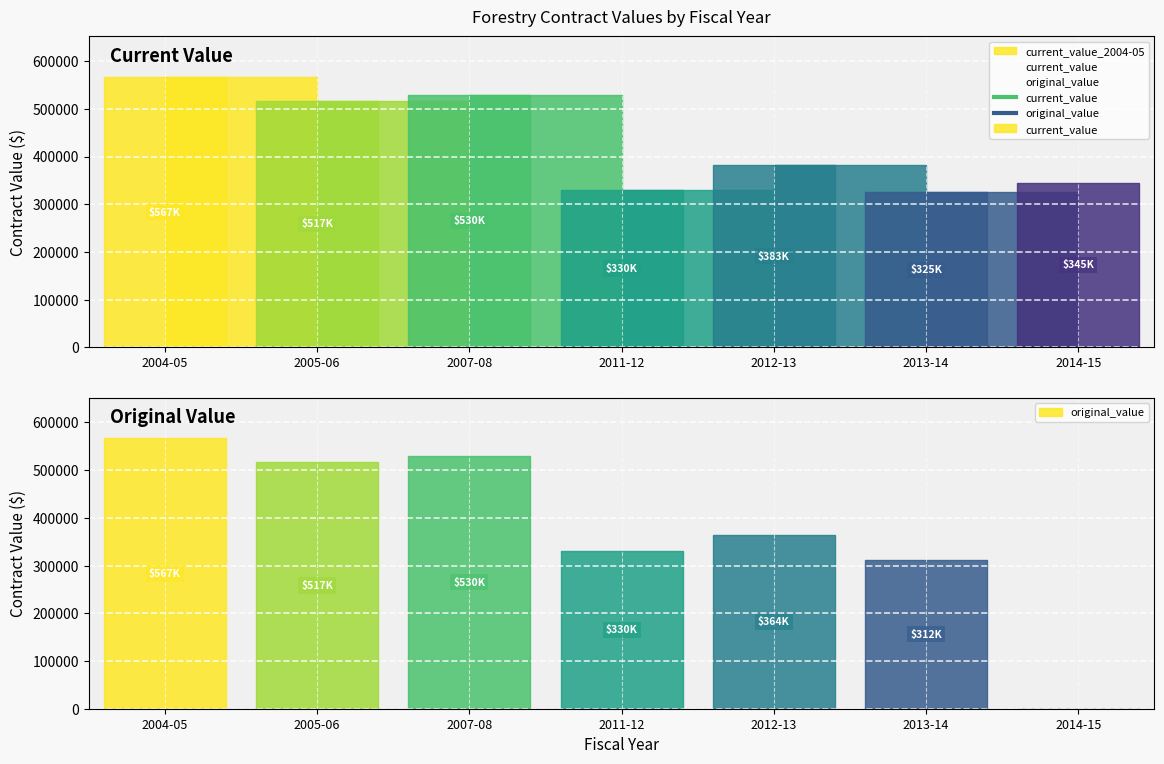

What is the difference between the second highest and minimum values in the original_value series?

529878.4